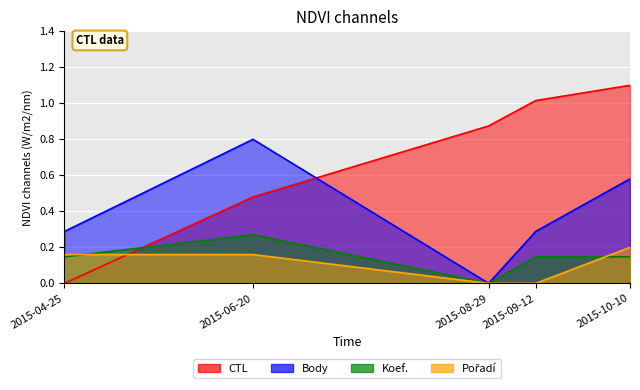

What is the total value across all series at 2015-08-29?

0.9